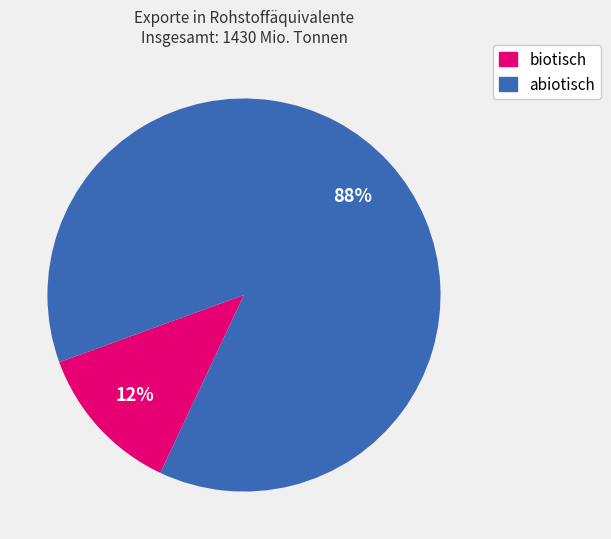

Between abiotisch and biotisch, which is larger?

abiotisch